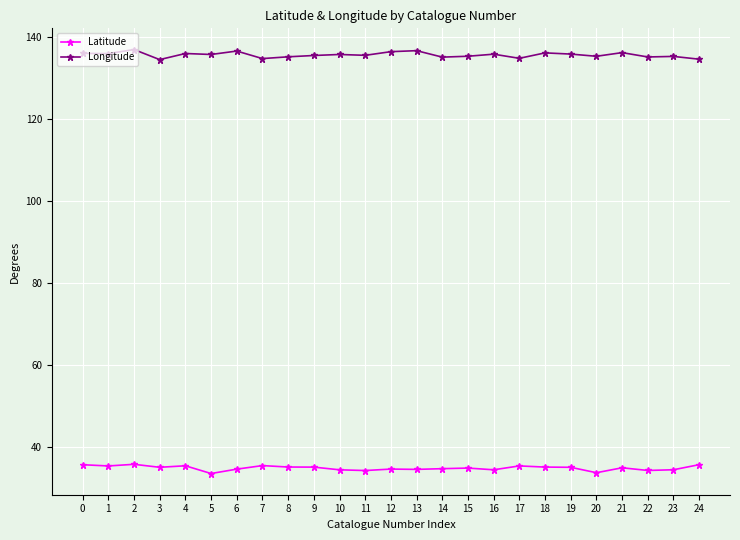

How many data points does each series have?

25